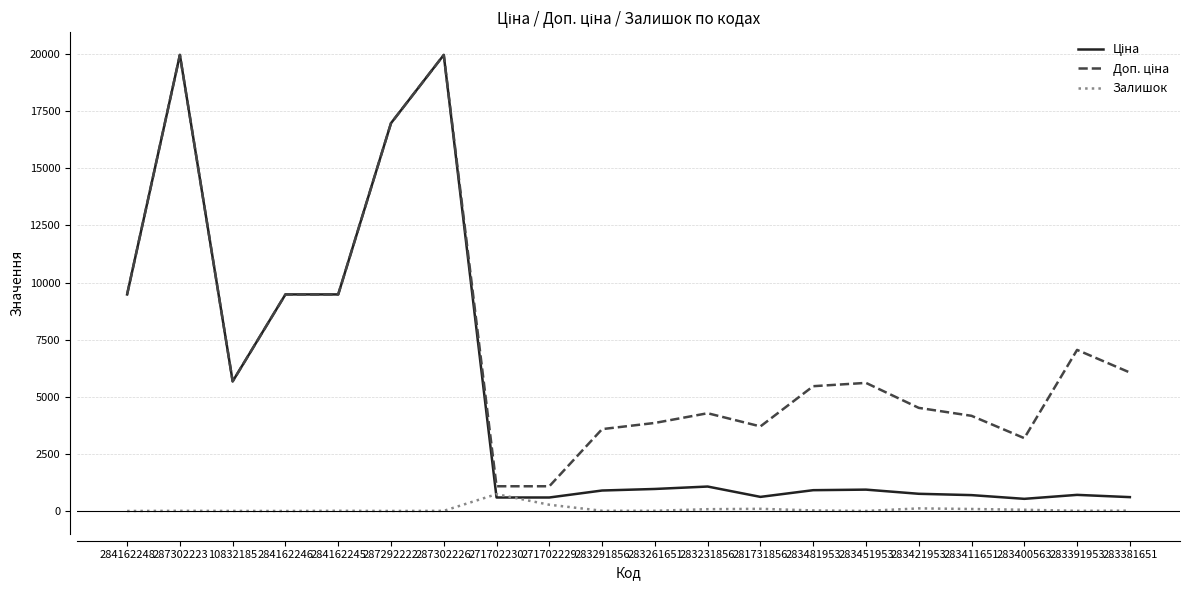

Which category has the highest value in the Залишок series?

271702230